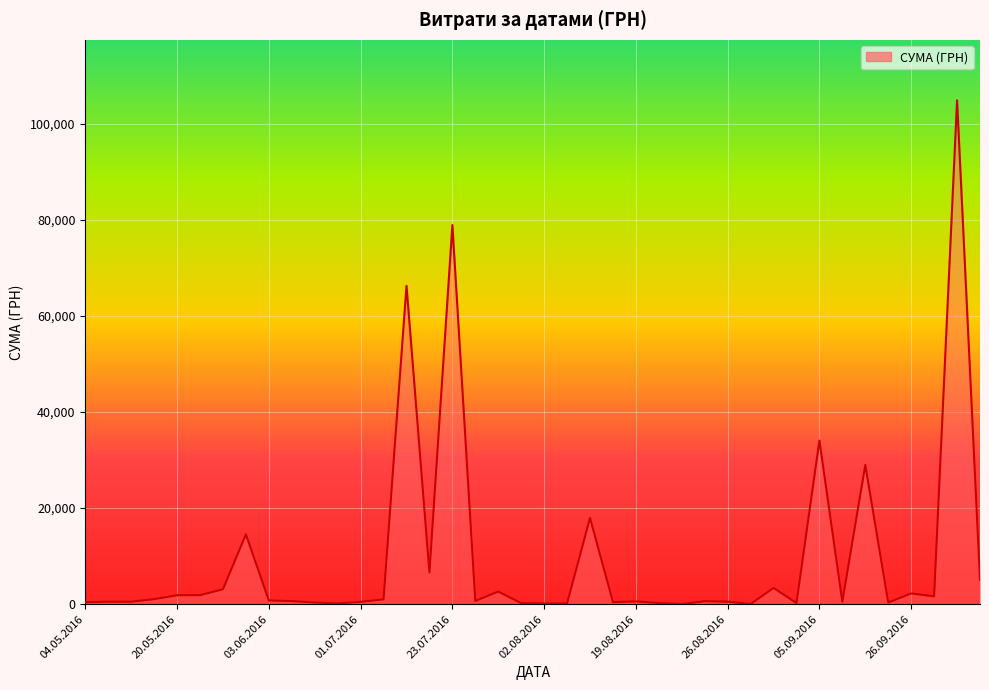

What is the difference between the maximum and minimum values?

104884.1